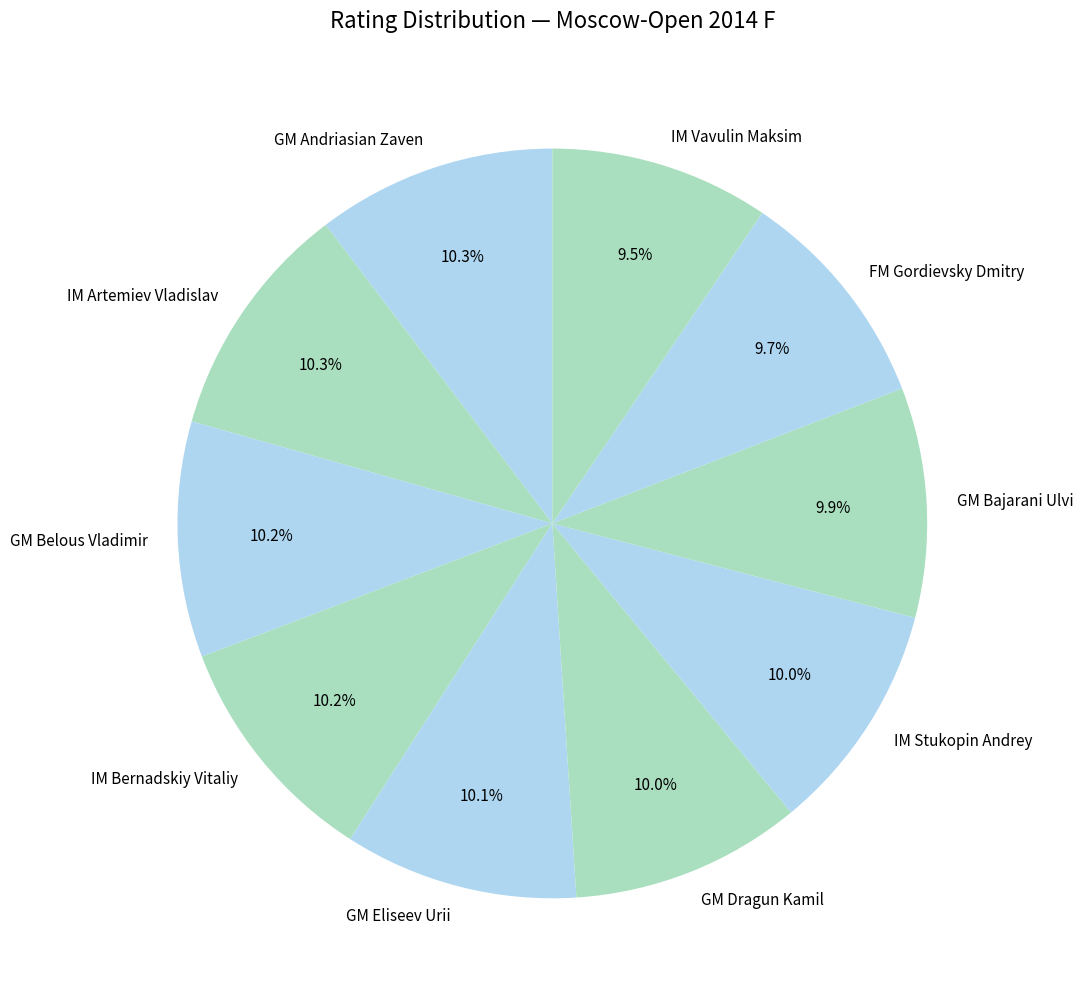

To the nearest percent, what is the combined percentage of IM Stukopin Andrey and GM Belous Vladimir?

20%